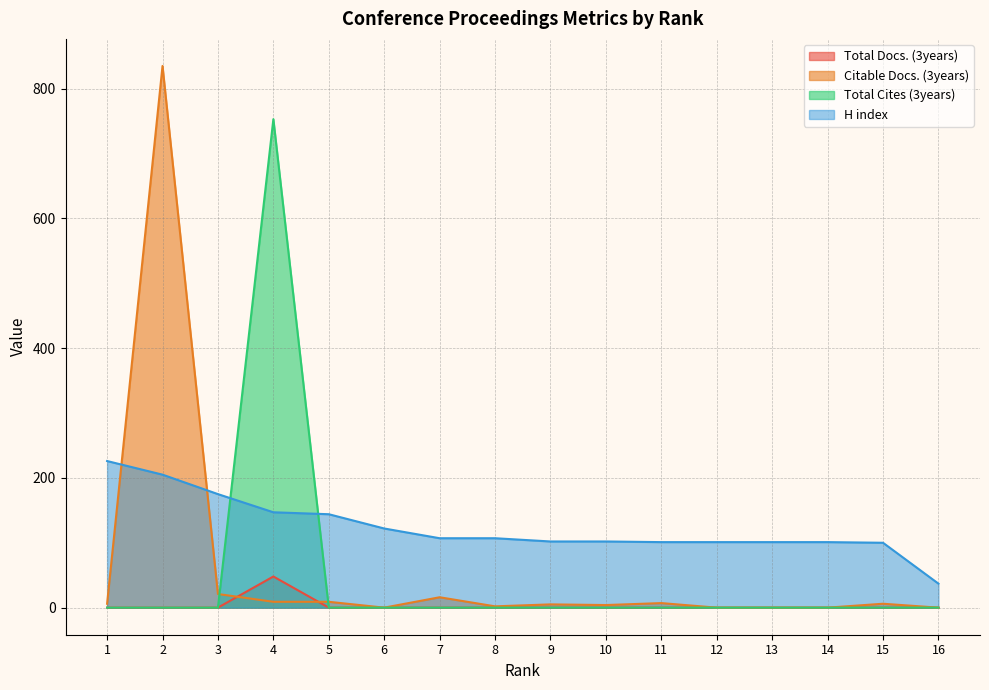

How many intersections are there between Total Cites (3years) and H index?

2